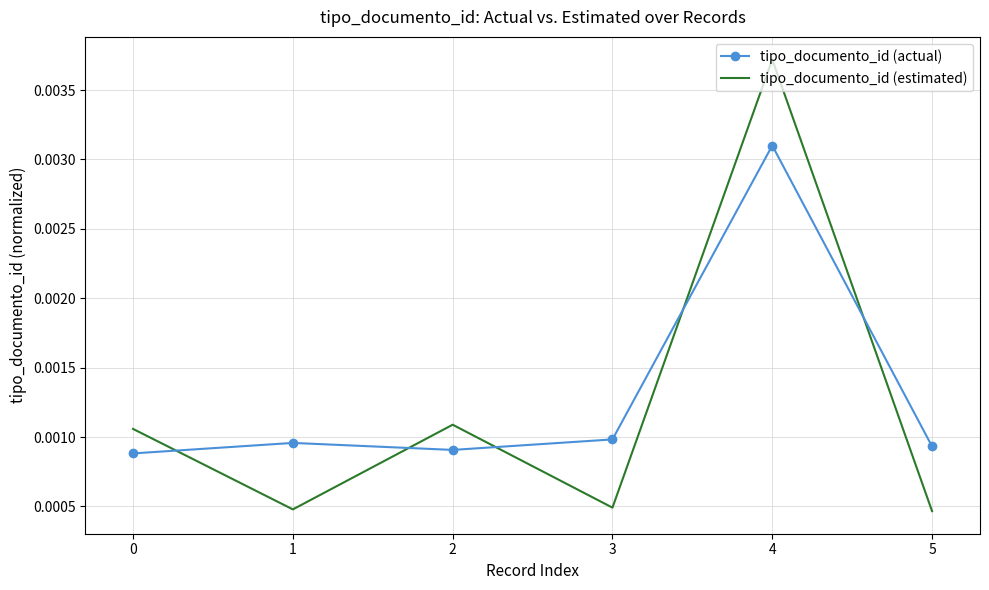

Count the number of categories in the chart.

6